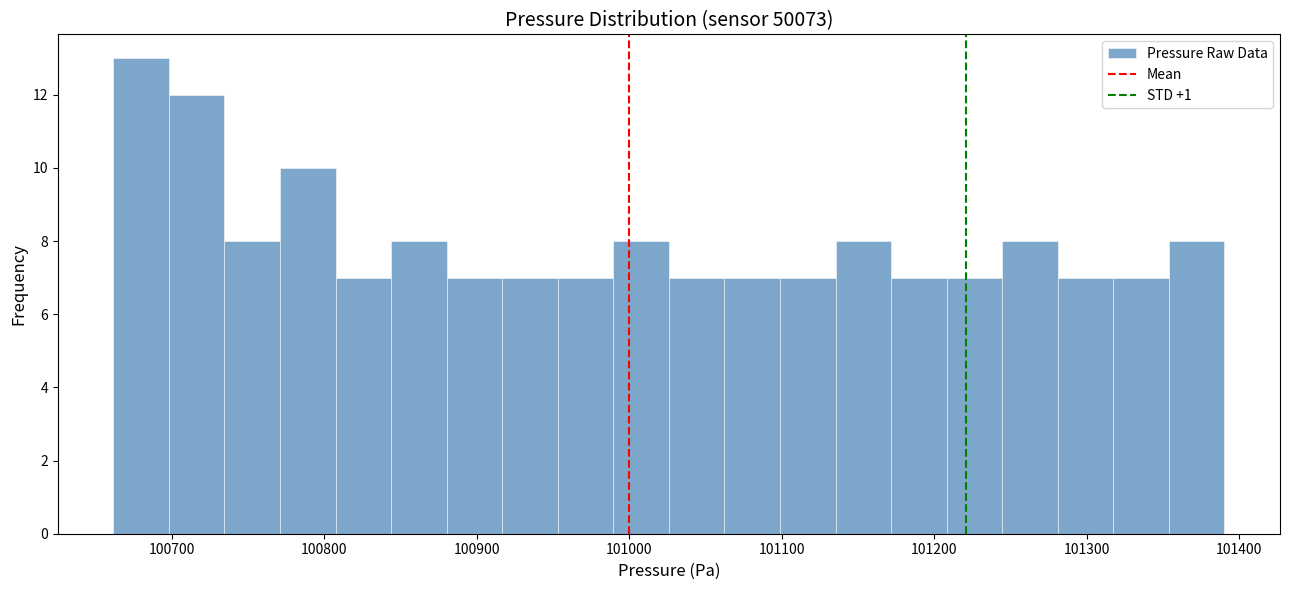

Read against the x-axis, roughly where is the centre of the tallest bar?

100680